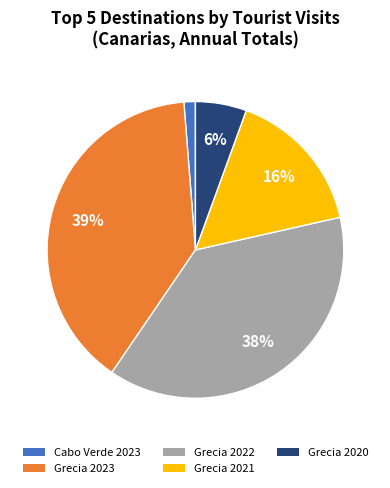

To the nearest percent, what is the difference between the largest and smallest slice percentages?

38%